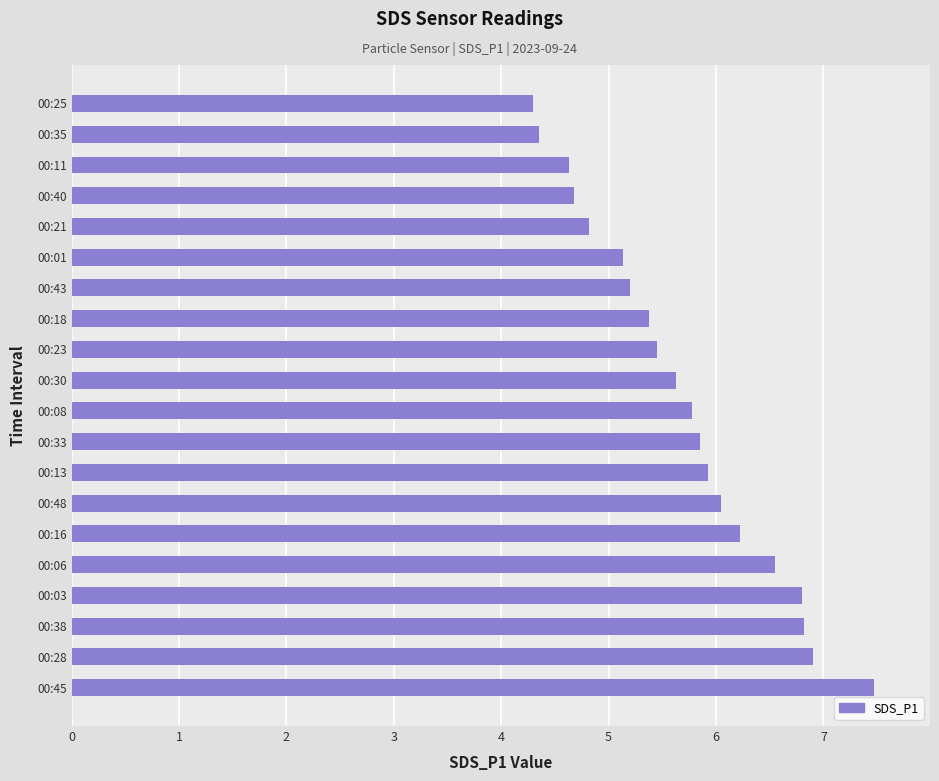

How many data points does each series have?

20